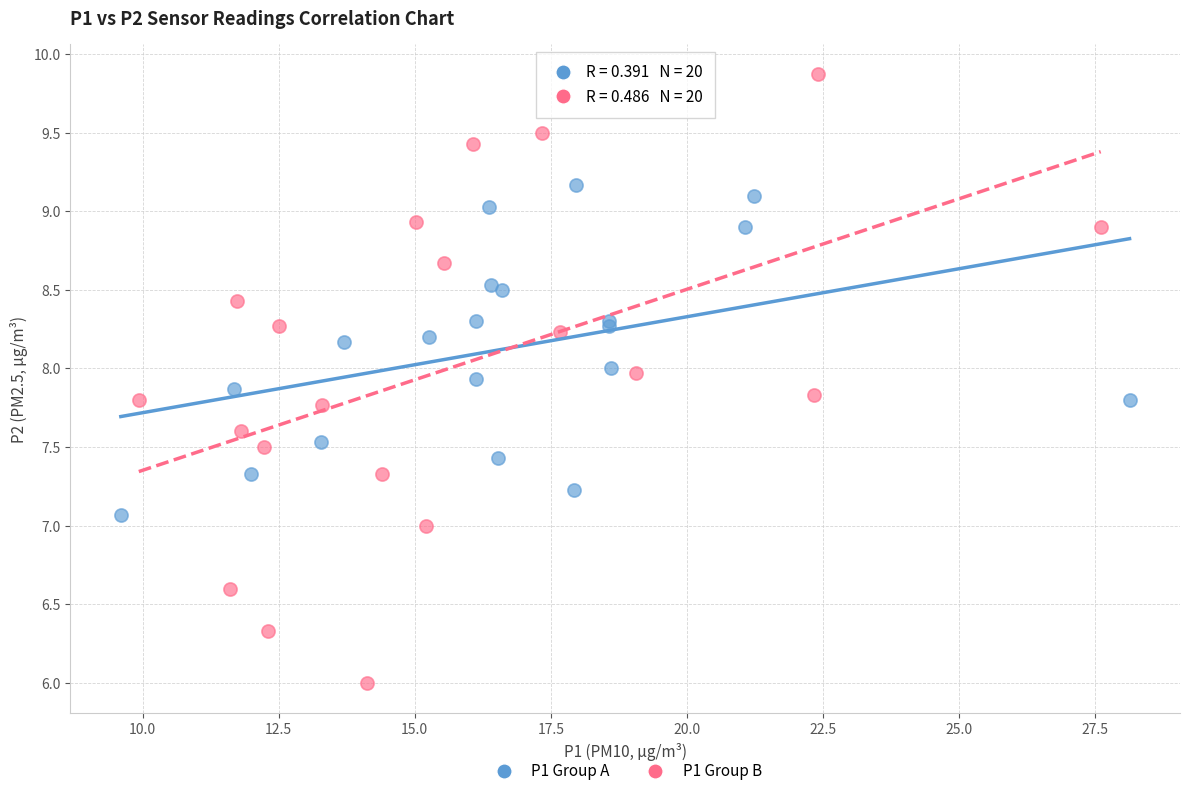

Which series contains the lowest Y value?

P1 Group B